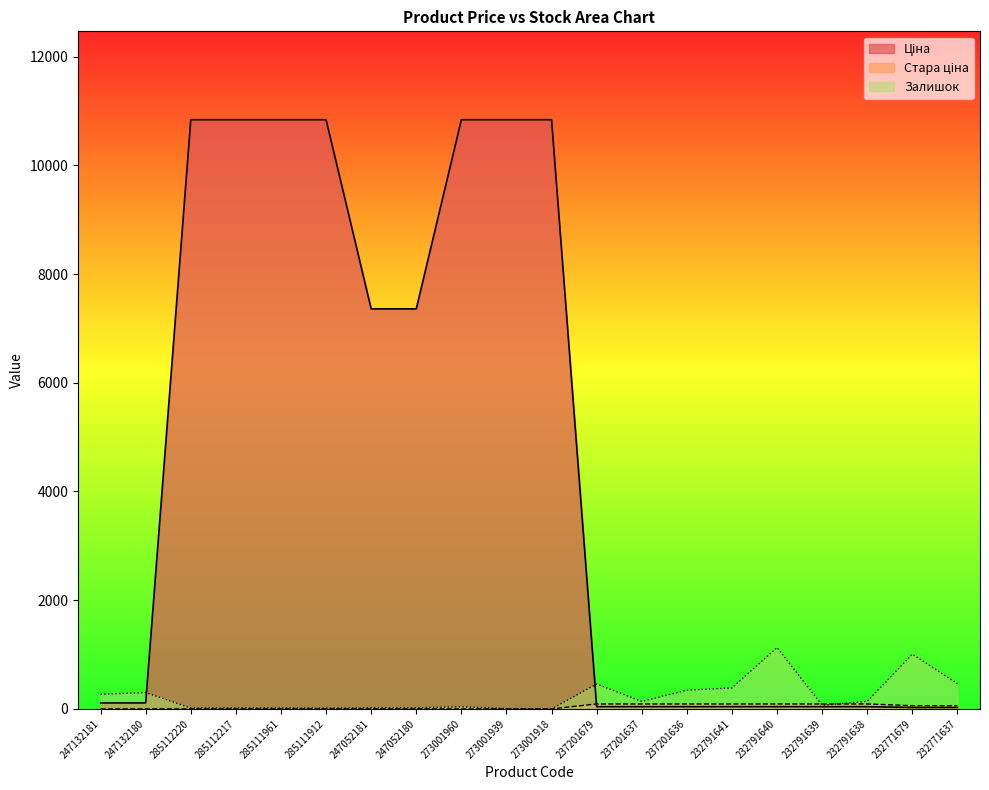

How many intersections are there between Ціна and Стара ціна?

1